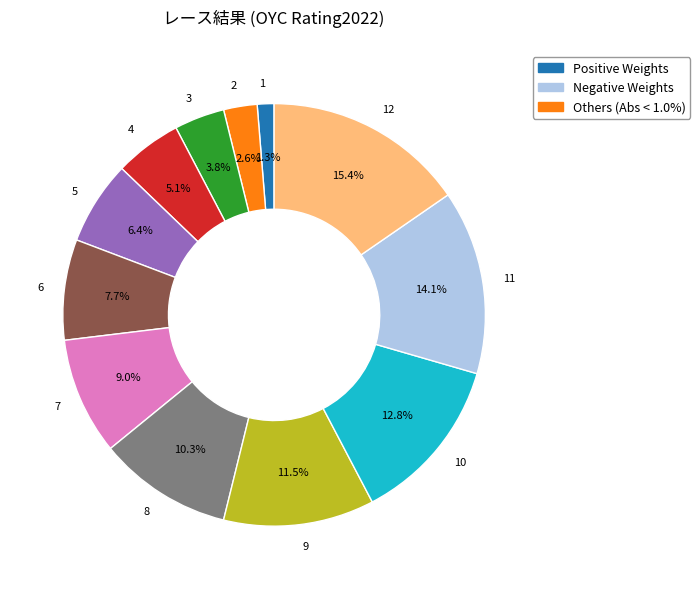

Rank the categories by value from lowest to highest.

1, 2, 3, 4, 5, 6, 7, 8, 9, 10, 11, 12